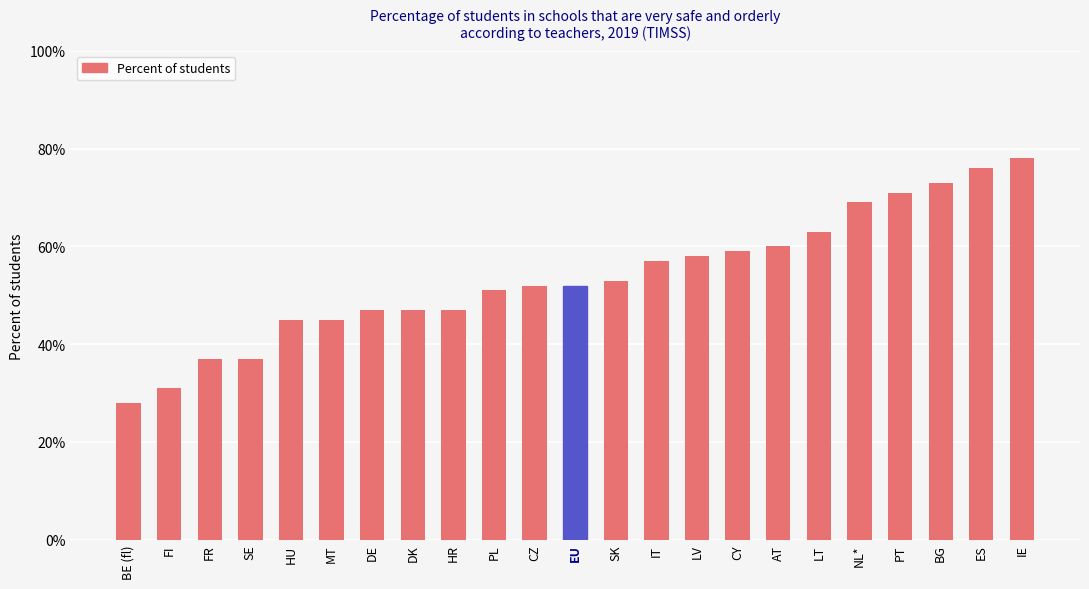

Are the bars horizontal?

No